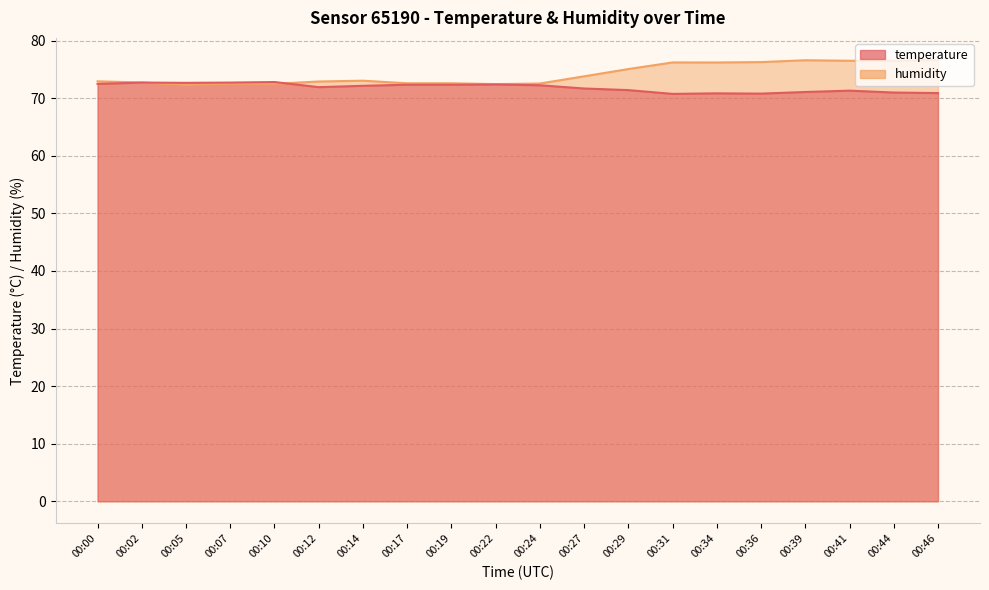

What is the value of the temperature point at the 9th from the left?

72.3